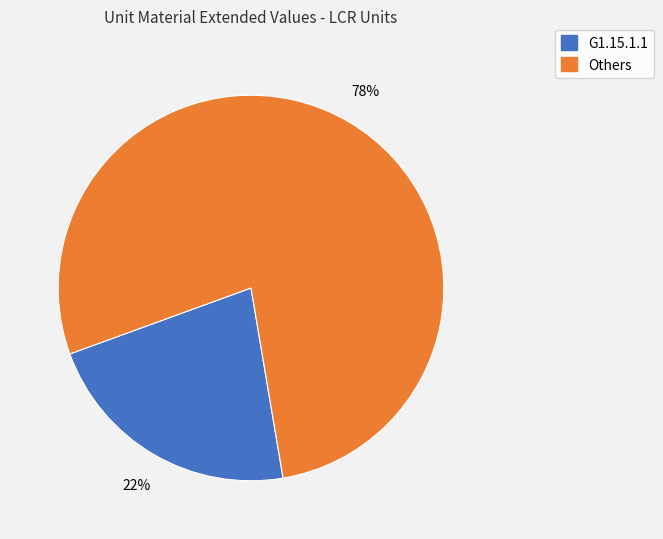

Does any single category account for the majority?

Yes